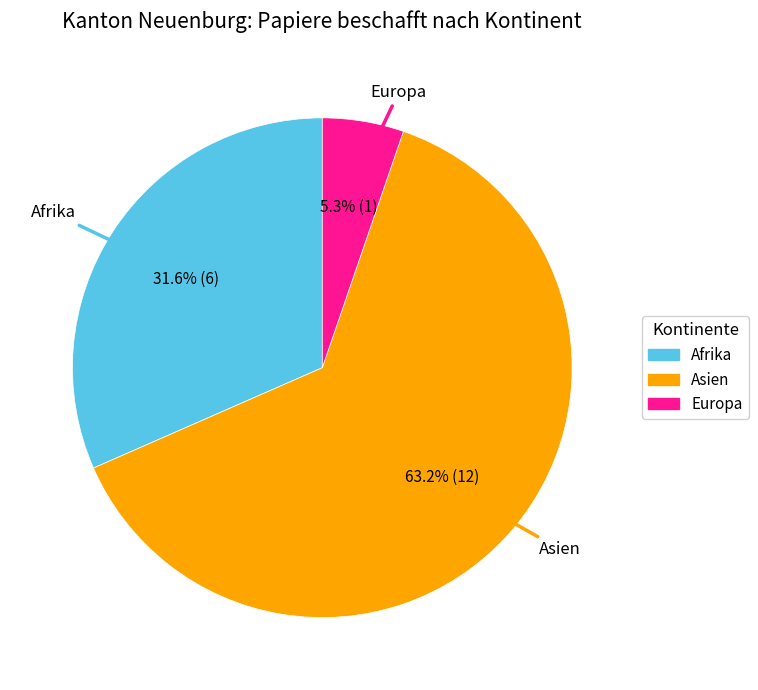

Is there any slice that represents more than half of the pie?

Yes